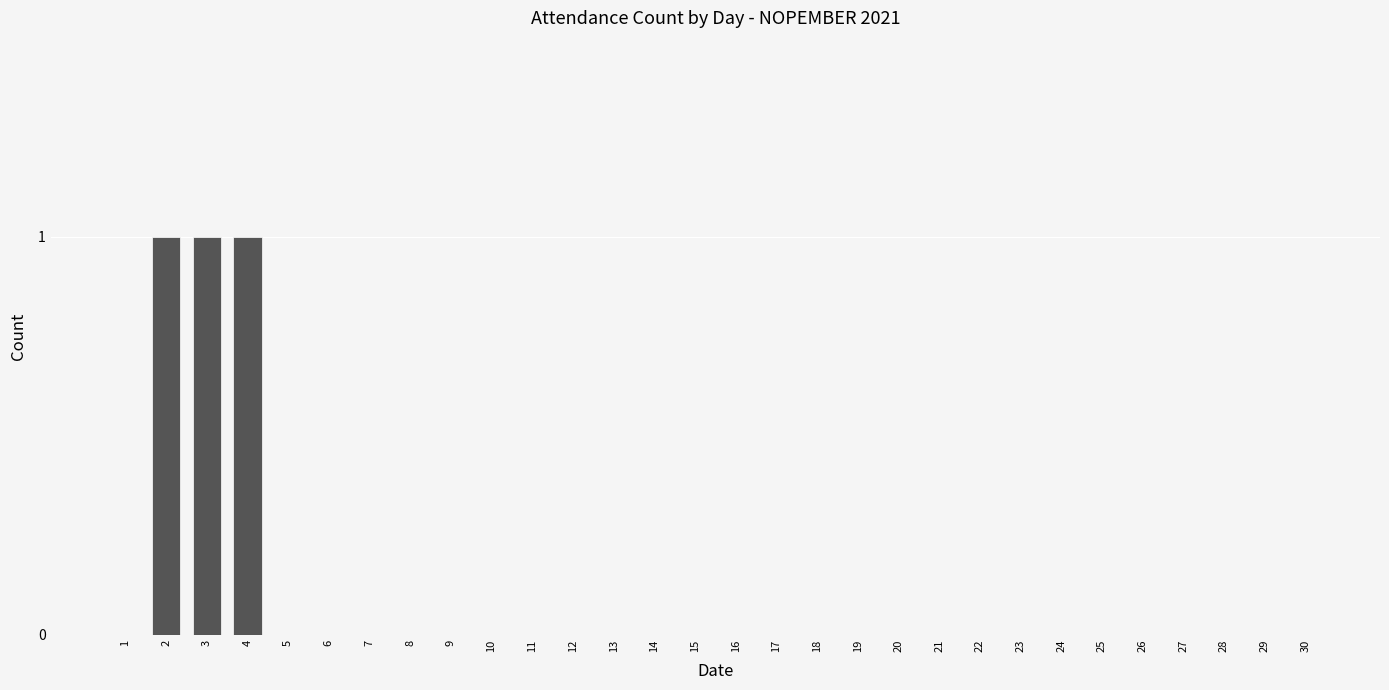

Reading left to right, what are all the values shown in this chart?

1=0	2=1	3=1	4=1	5=0	6=0	7=0	8=0	9=0	10=0	11=0	12=0	13=0	14=0	15=0	16=0	17=0	18=0	19=0	20=0	21=0	22=0	23=0	24=0	25=0	26=0	27=0	28=0	29=0	30=0